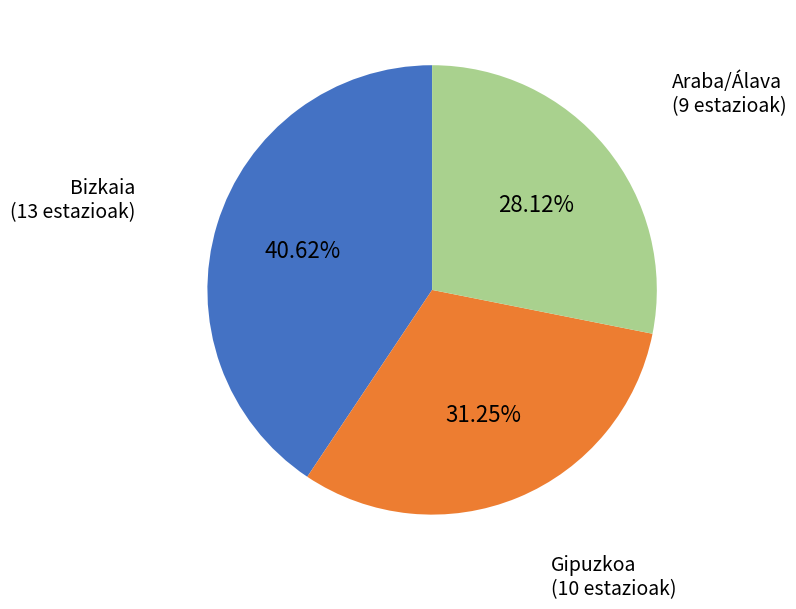

Which category has the biggest portion of the pie?

Bizkaia